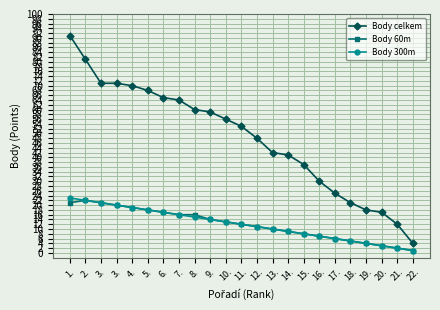

Which has a higher value, 11. or 7.?

7.